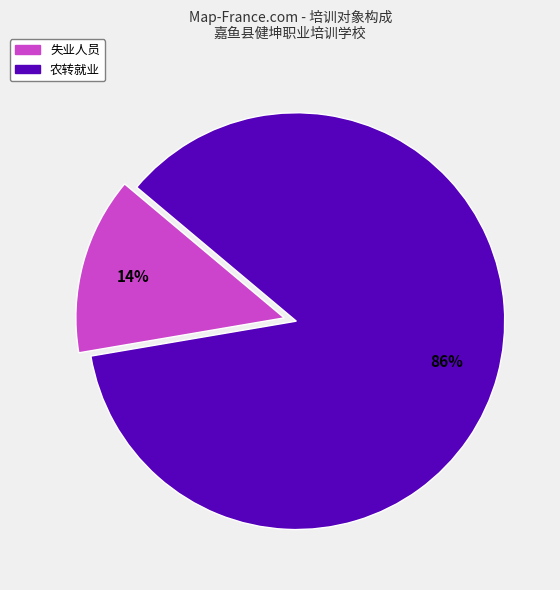

Do 农转就业 and 失业人员 together represent more than half of the pie?

Yes